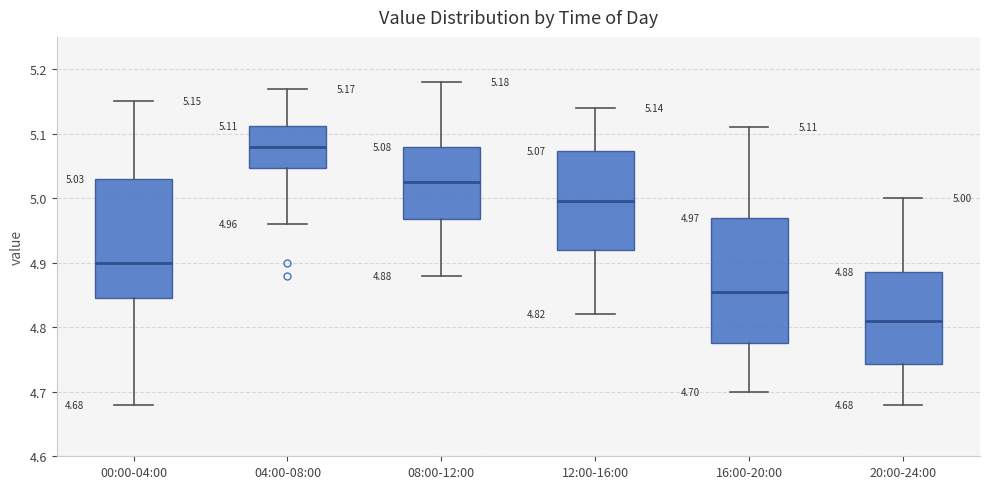

Which box's median line is the lowest?

20:00-24:00